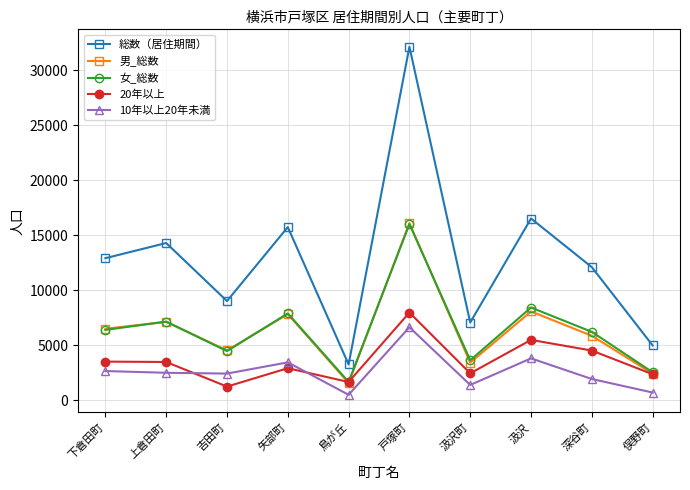

At how many categories does at least one series exceed 15032?

3